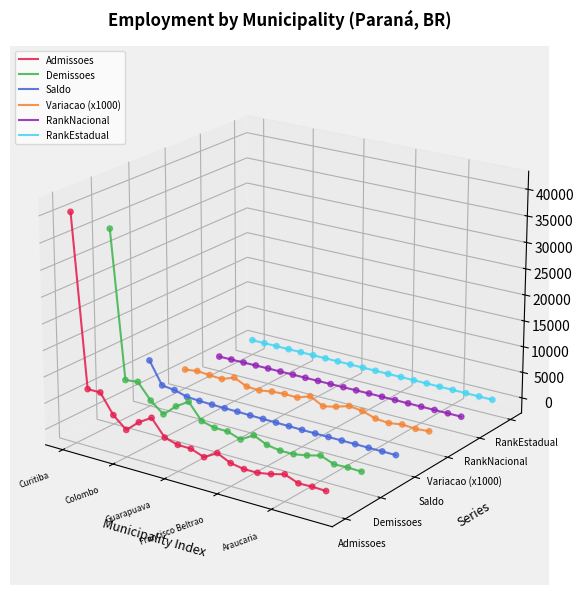

Which series contains the lowest Y value?

Admissoes